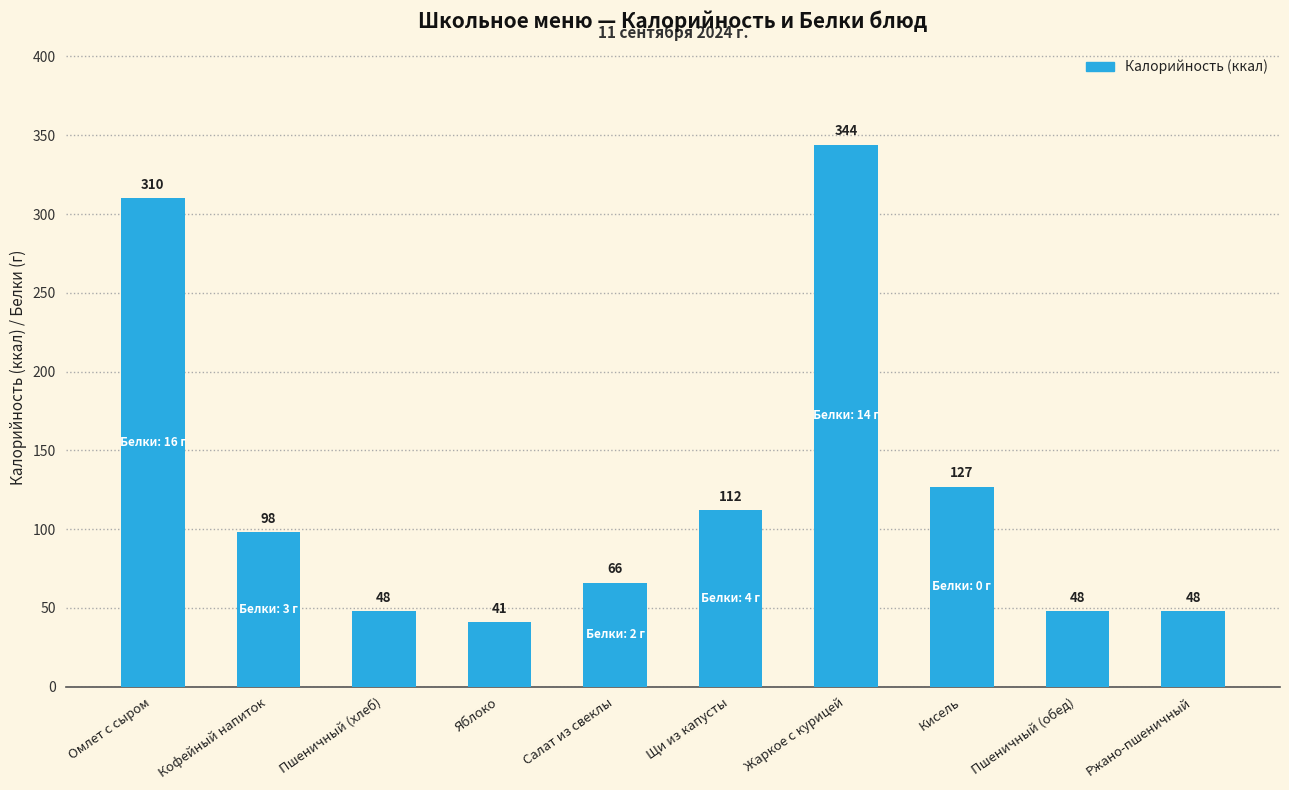

True or false: the data shows 11 at Пшеничный (хлеб).

False